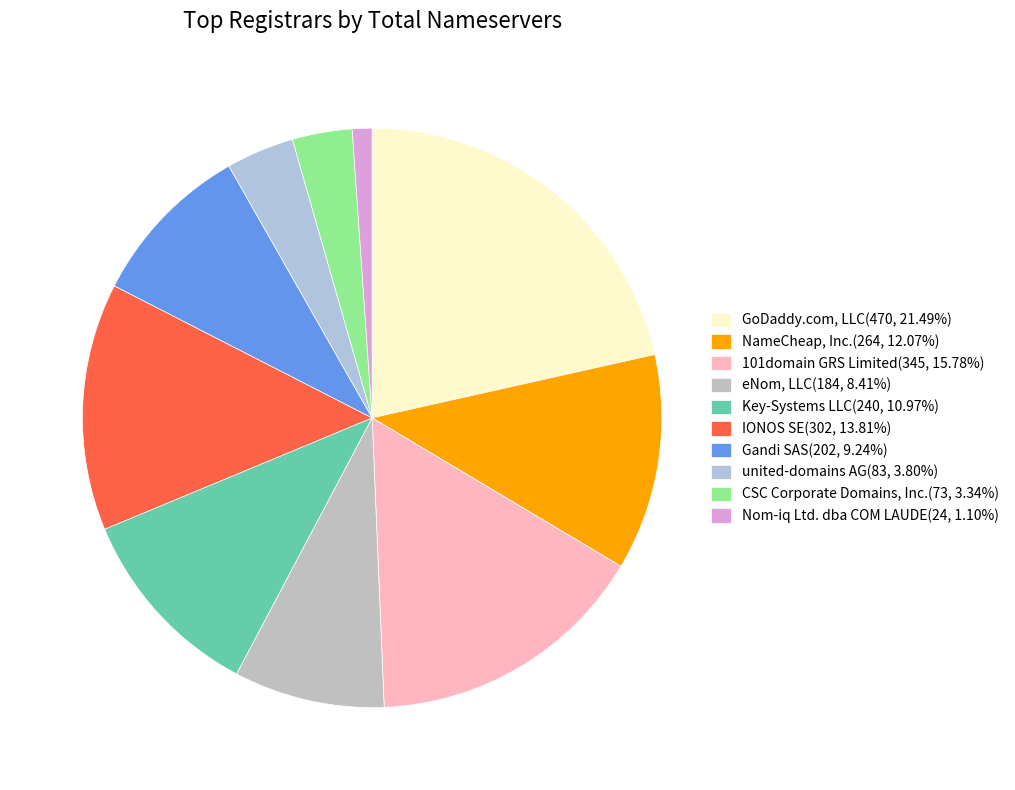

To the nearest percent, what is the average slice percentage?

10%